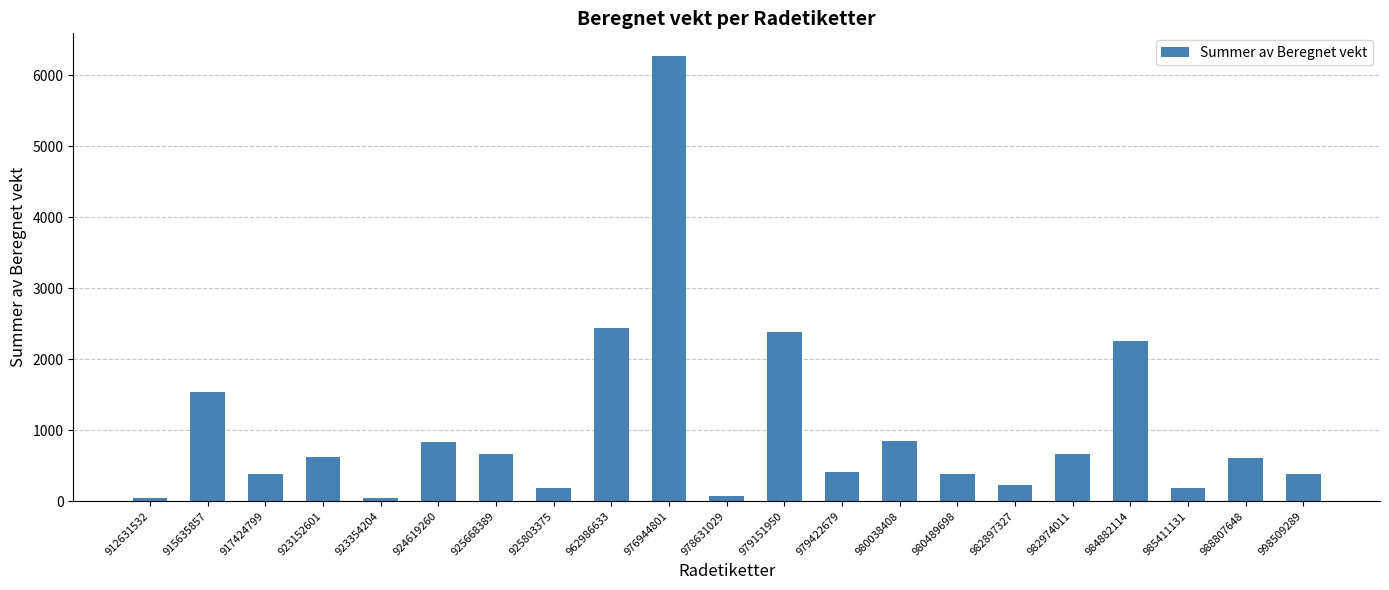

What is the sum of all values?

21421.0